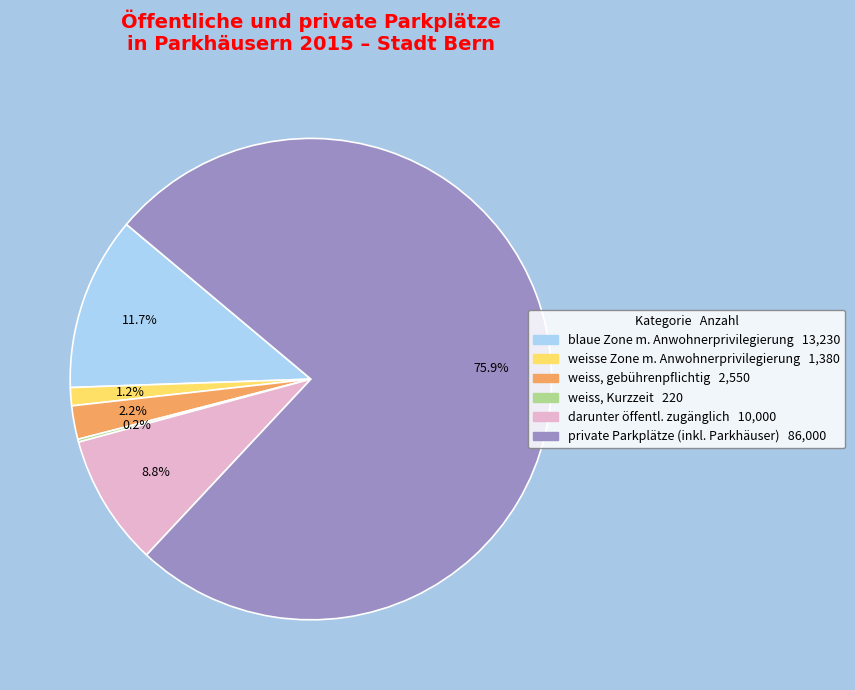

Is there any slice that represents more than half of the pie?

Yes